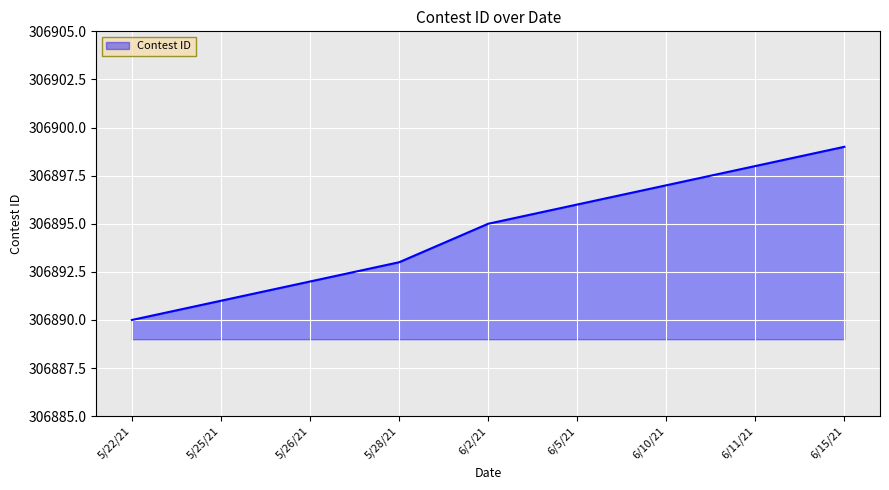

Reading left to right, what are all the values shown in this chart?

306890	306891	306892	306893	306895	306896	306897	306898	306899